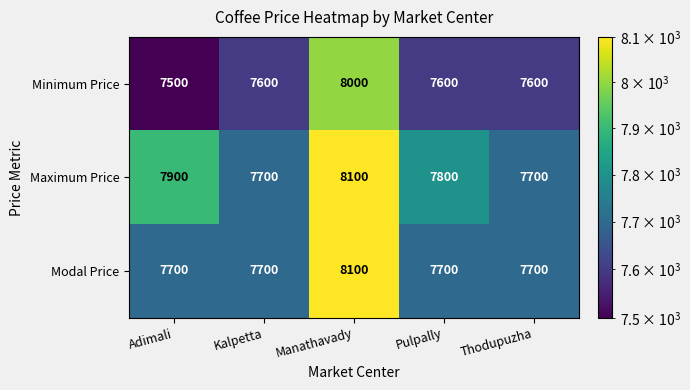

At which category does the chart reach its minimum across all series?

Adimali